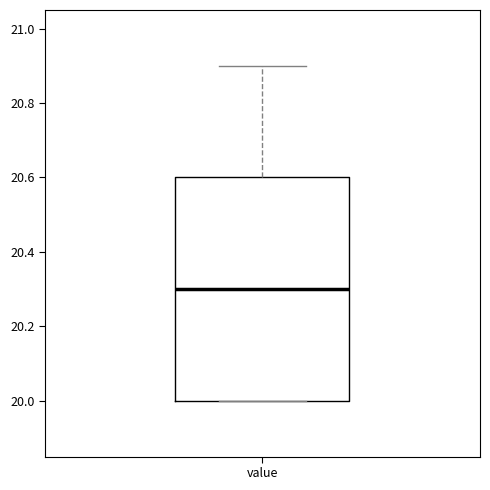

Where is the lower edge of the box for value on the y-axis? The values are not printed on the chart, so give them approximately, as read against the axis.

20.0